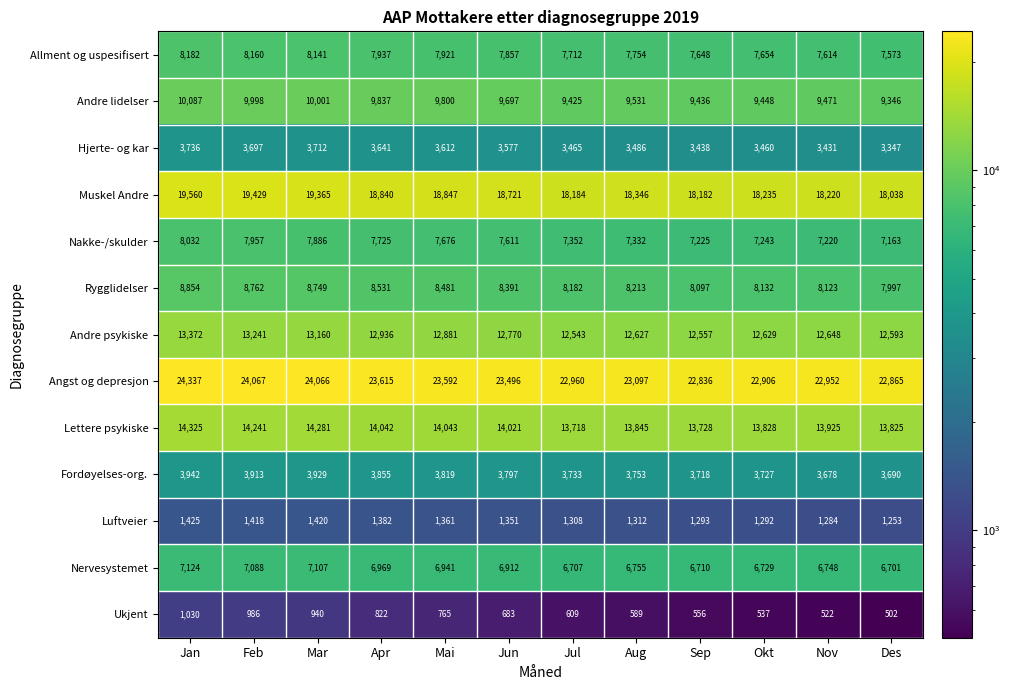

The Andre psykiske series shows 7728 at Des. True or false?

False